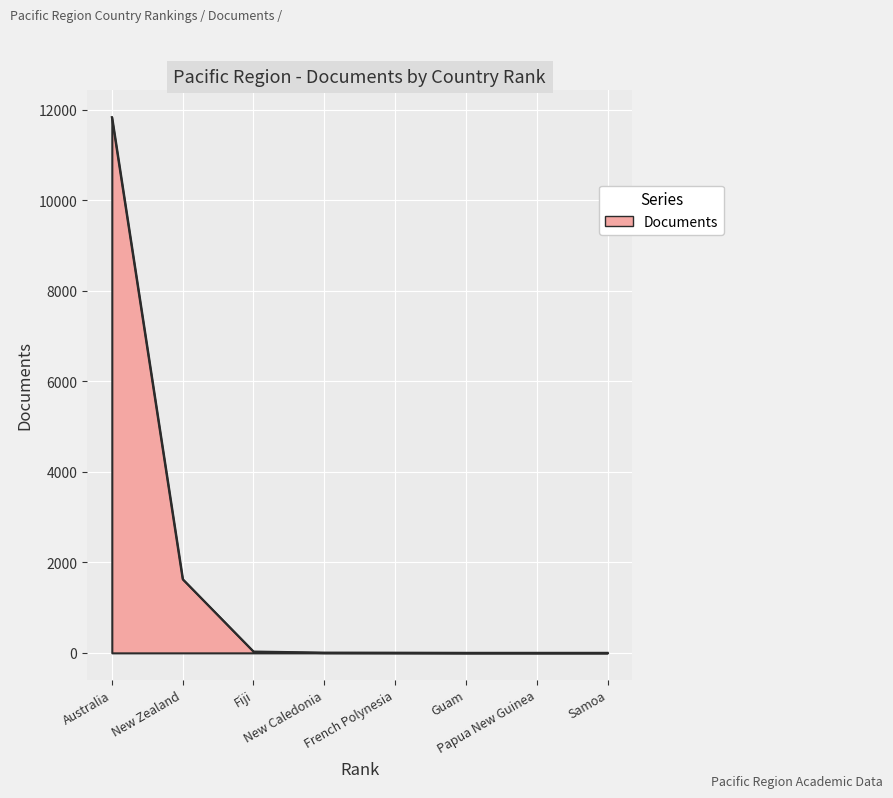

What is the average value?

1689